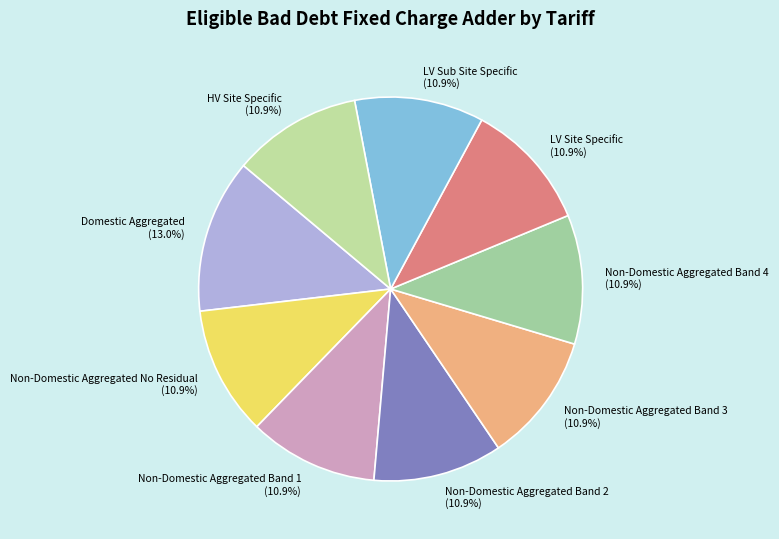

The Non-Domestic Aggregated Band 3 slice represents 11% of the pie. True or false?

True